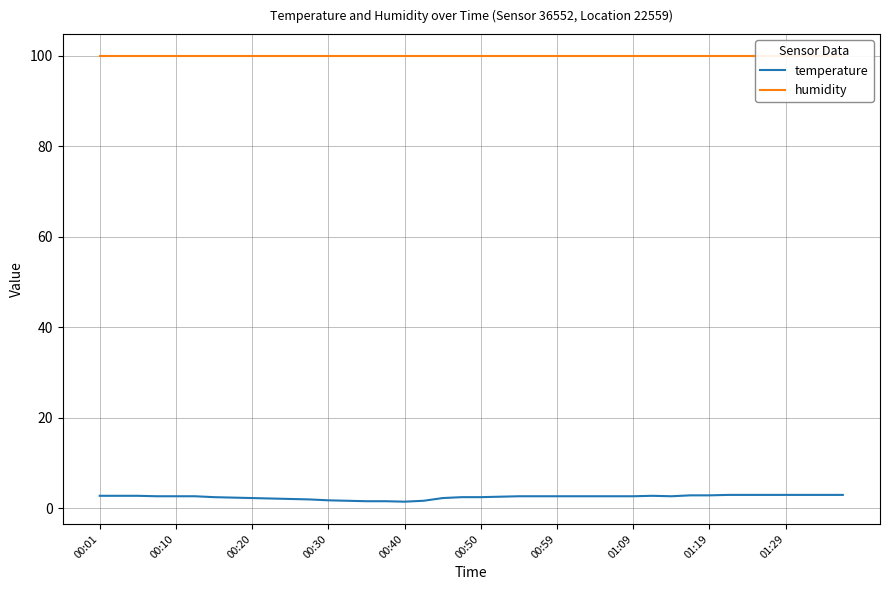

What is the label of the 3rd point from the left?

00:20